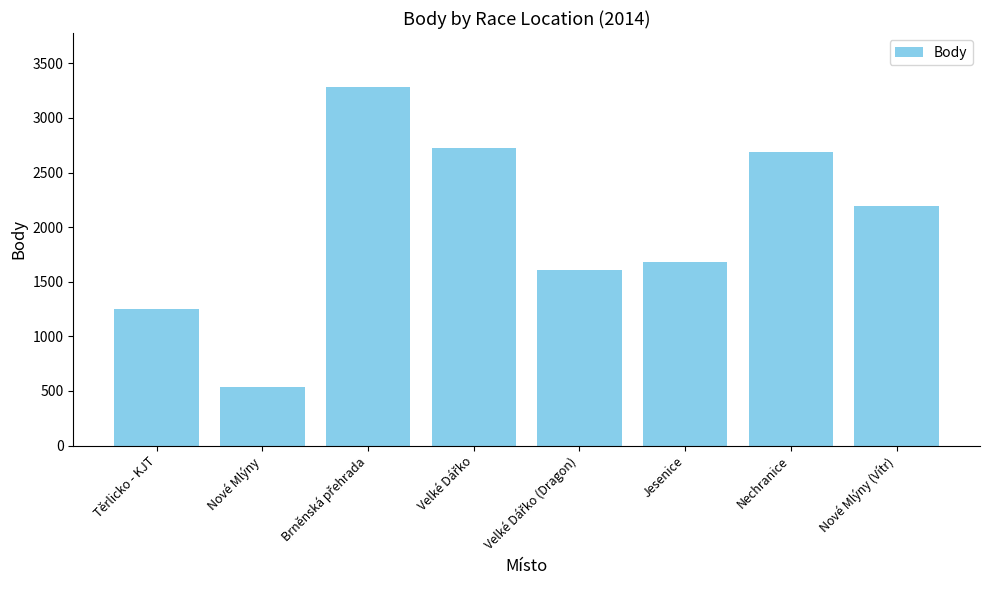

Reading left to right, transcribe all the data shown in this chart.

1247	533	3285	2723	1608	1685	2687	2193